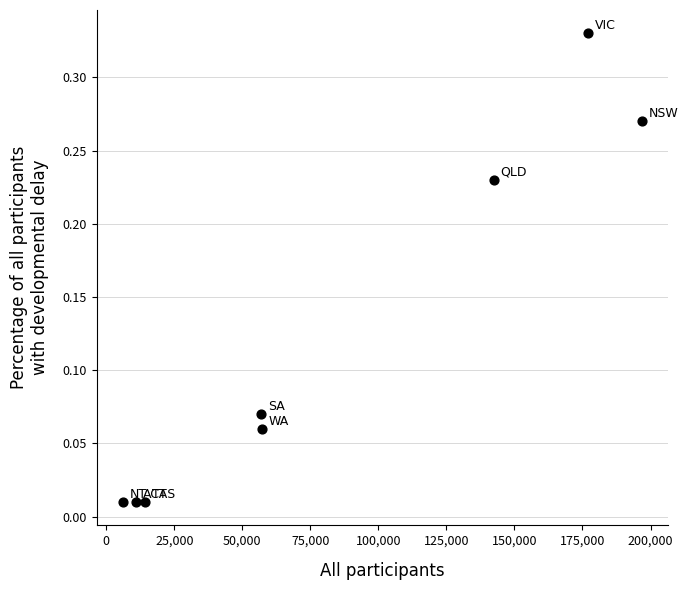

What is the average X value?

82646.6